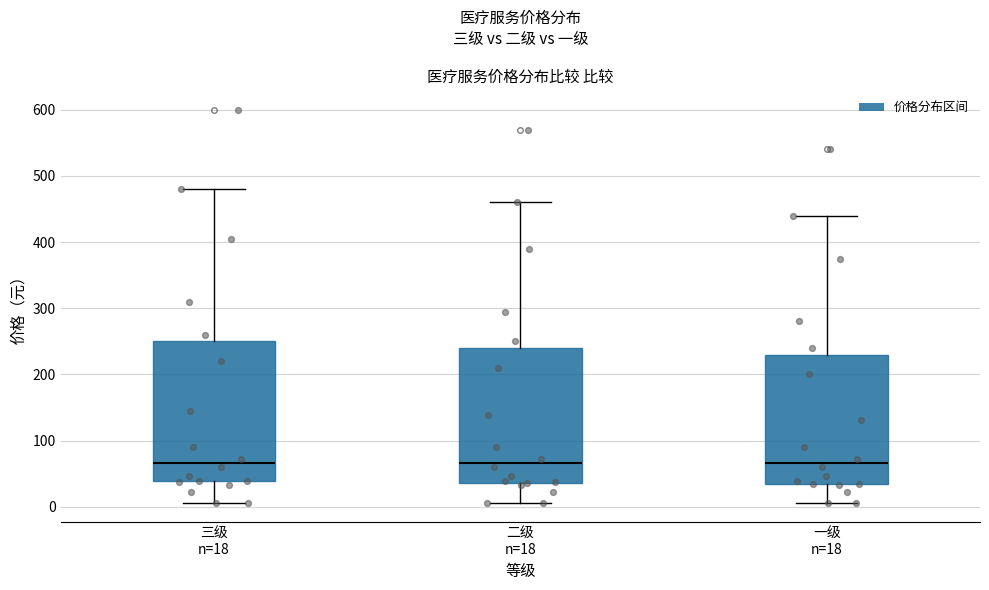

Where does the median line of the box for 三级 n=18 sit on the y-axis? The values are not printed on the chart, so give them approximately, as read against the axis.

70